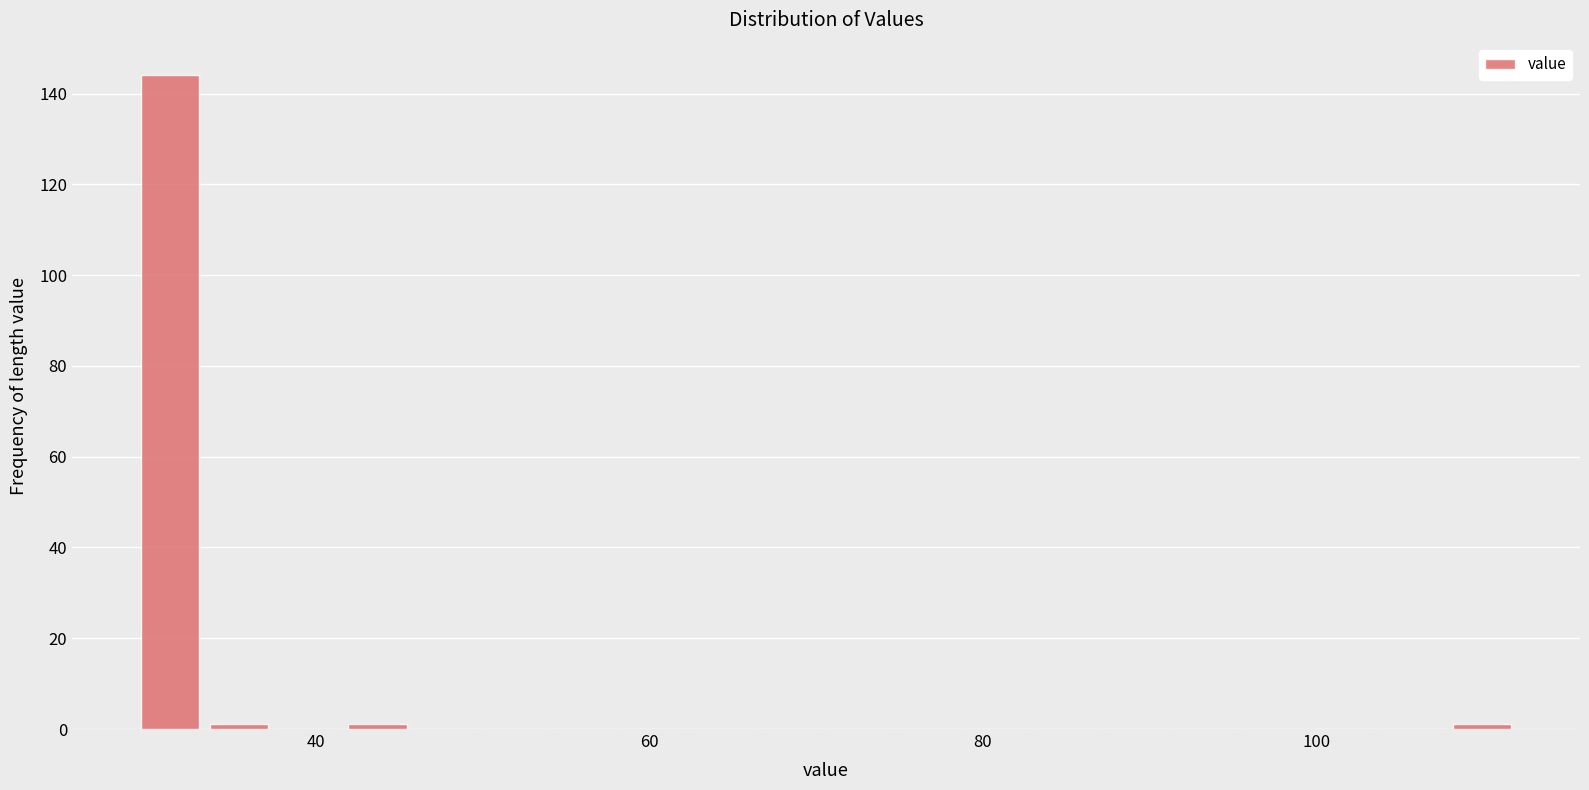

Read against the x-axis, roughly where is the centre of the tallest bar?

32